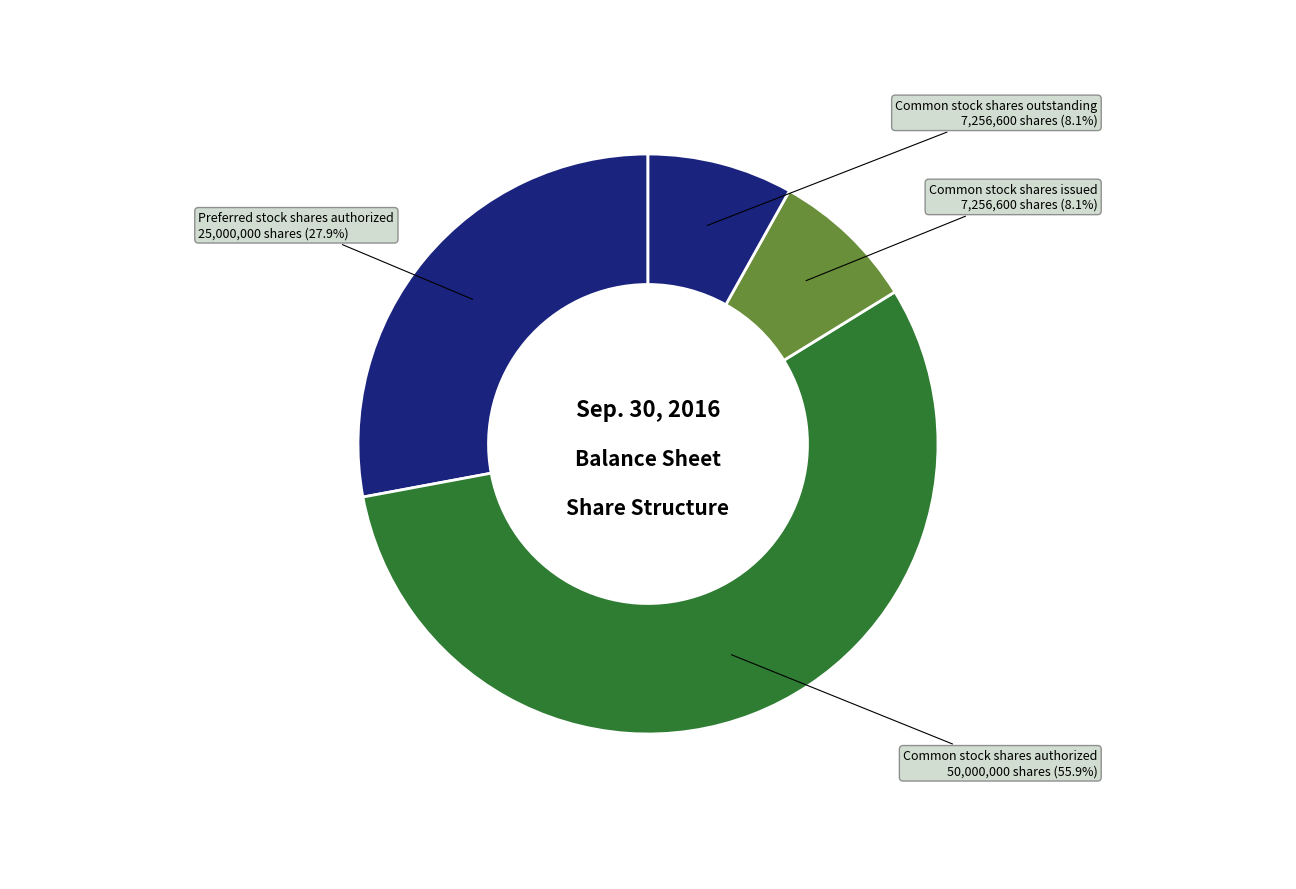

How many slices are in this pie chart?

4